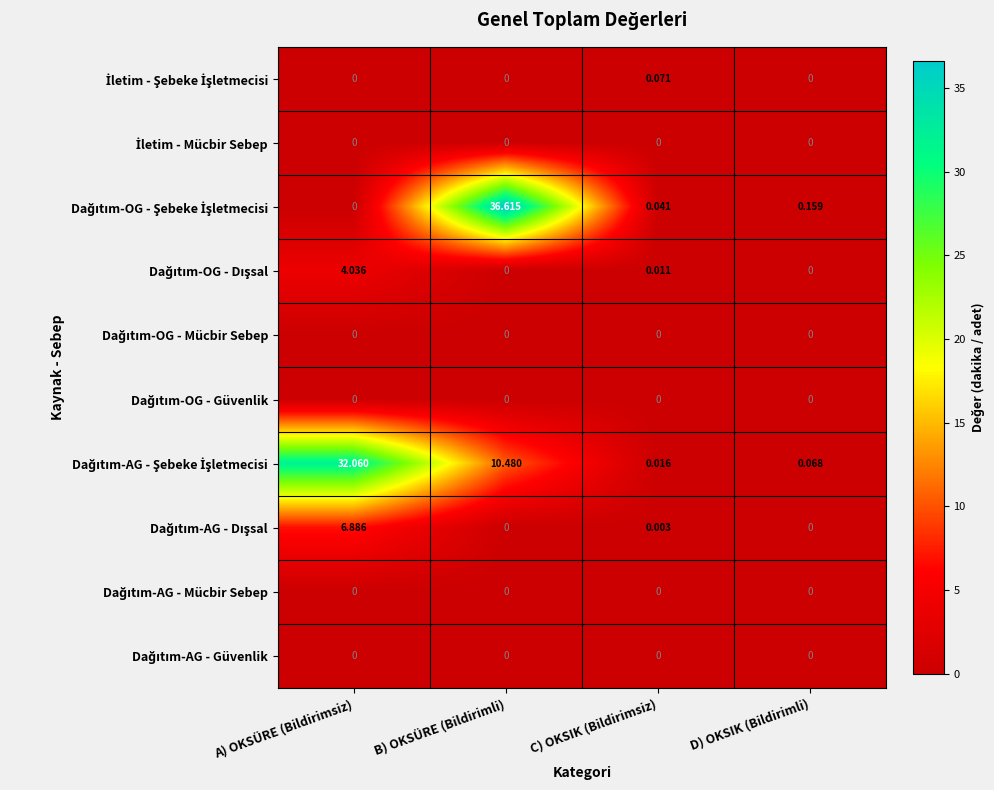

Which category has the highest value across all series?

B) OKSÜRE (Bildirimli)